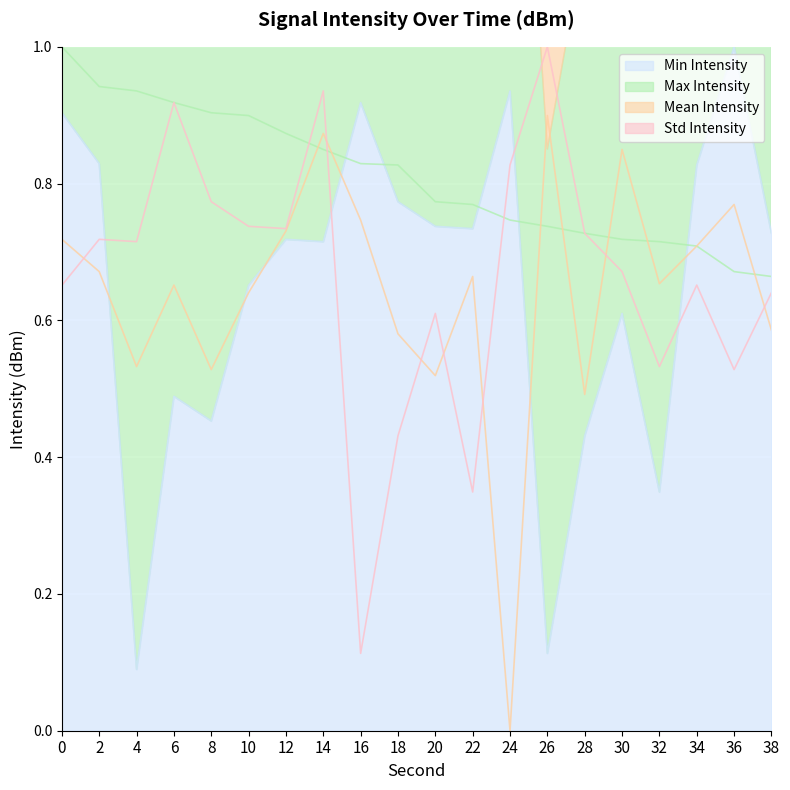

Between 2 and 36, which series saw the biggest shift?

Max Intensity